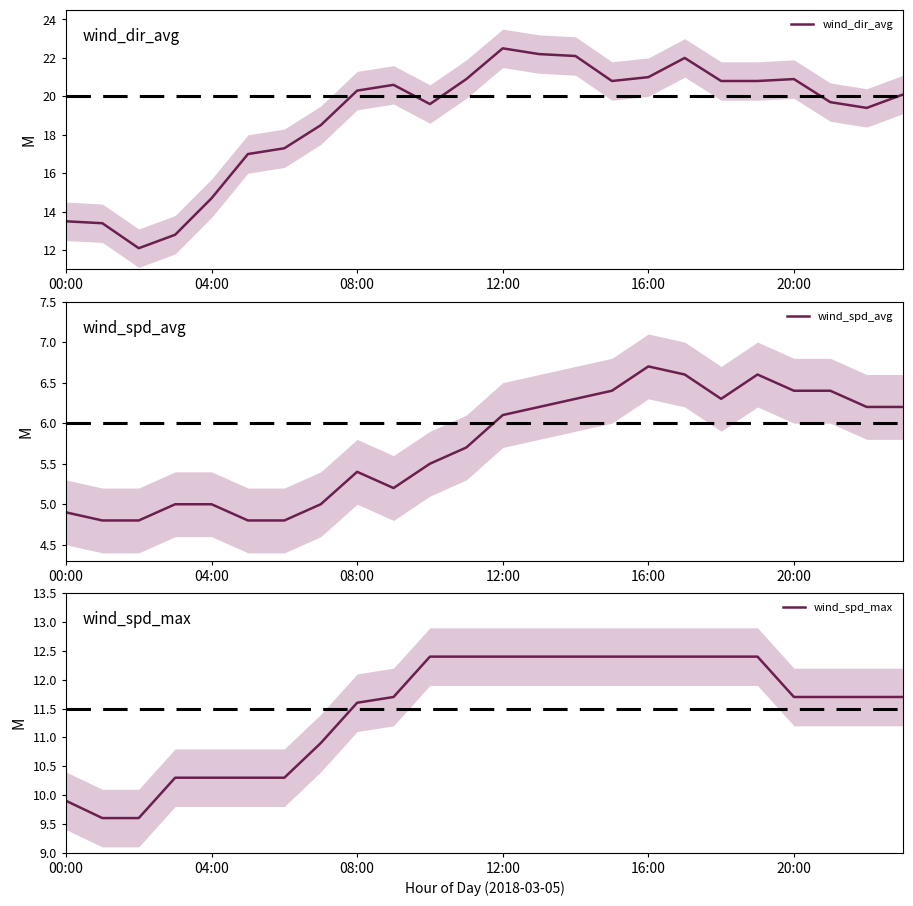

What is the spread (max minus min) of values at 22?

13.2